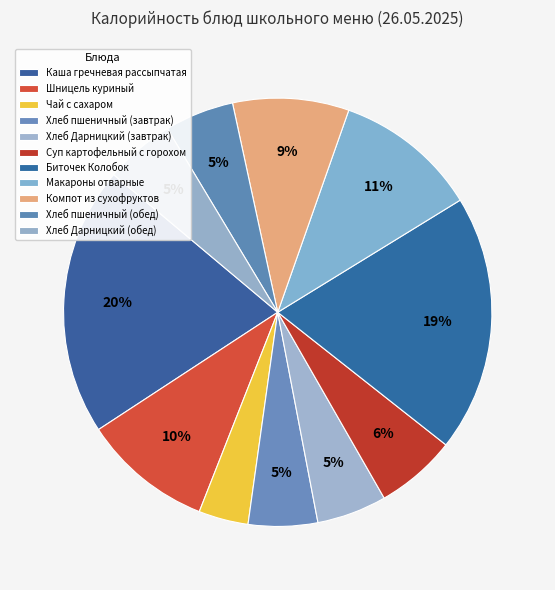

Which slice is the smallest?

Чай с сахаром